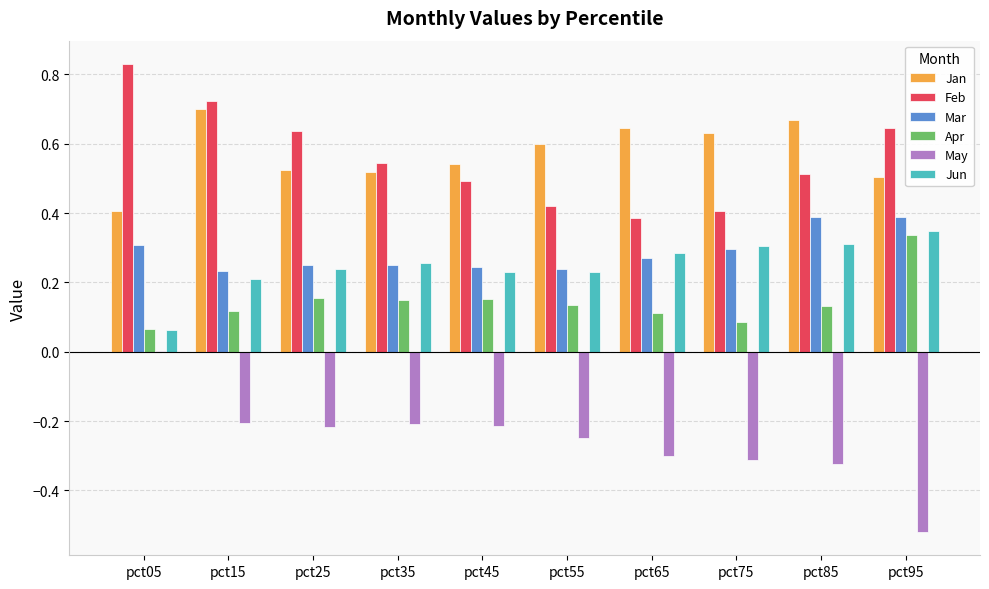

What is the total value across all series at pct55?

1.4